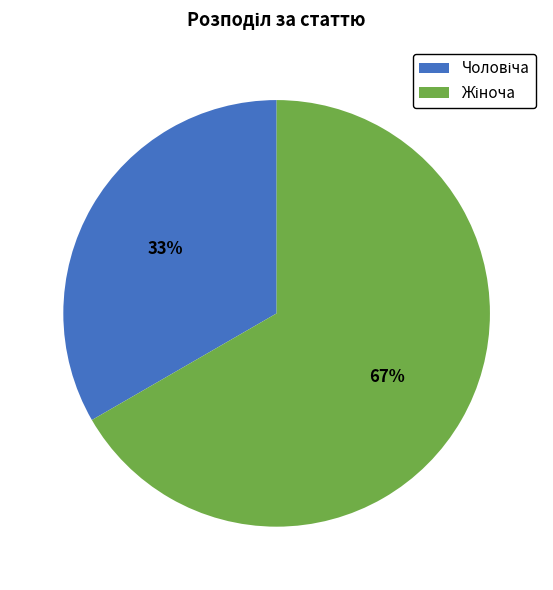

Is there any slice that represents more than half of the pie?

Yes